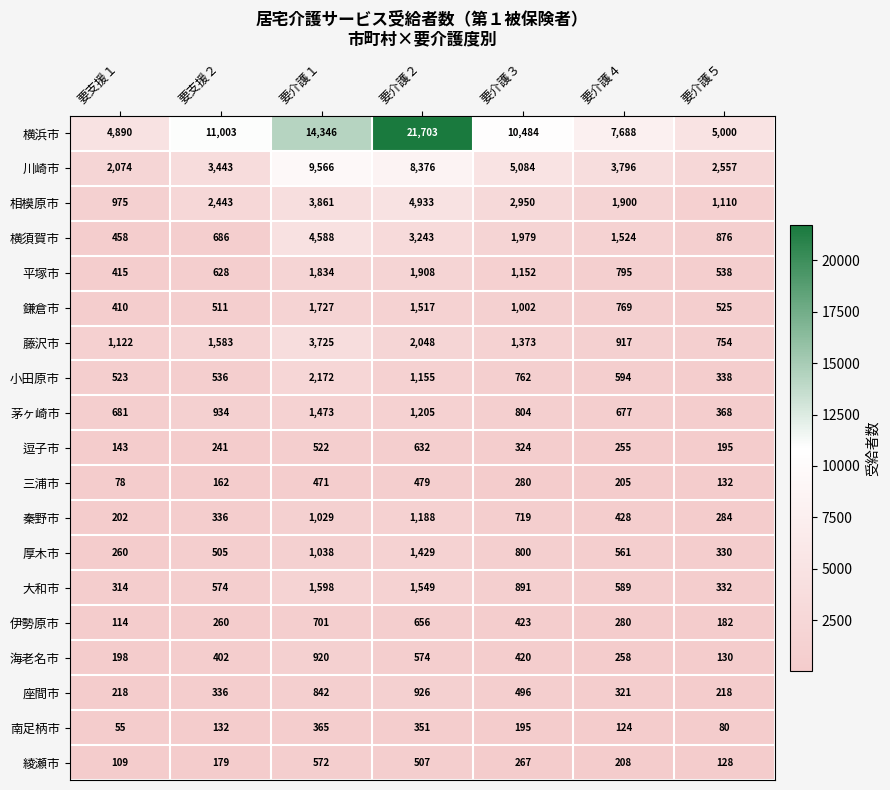

What is the total value across all series at 要介護３?

30405